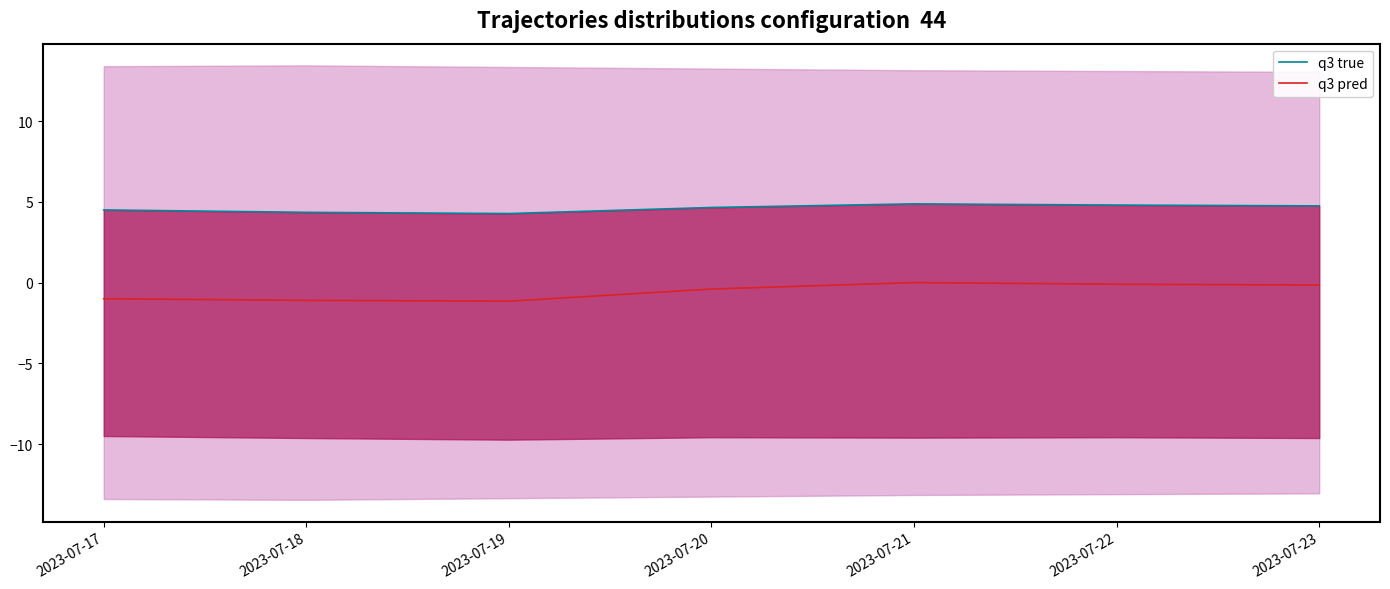

What is the total value across all series at 2023-07-22?

4.7